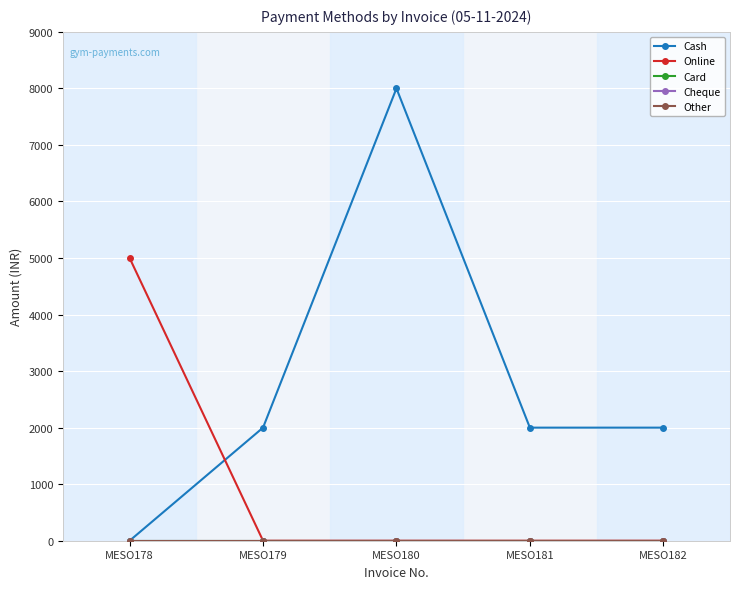

Which series has the largest range (max minus min)?

Cash